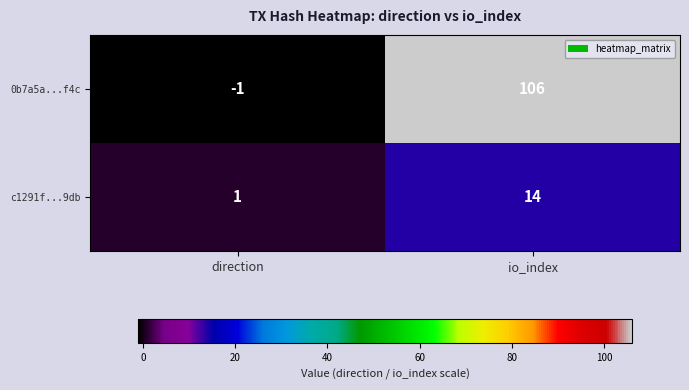

At which category does the chart reach its peak across all series?

io_index